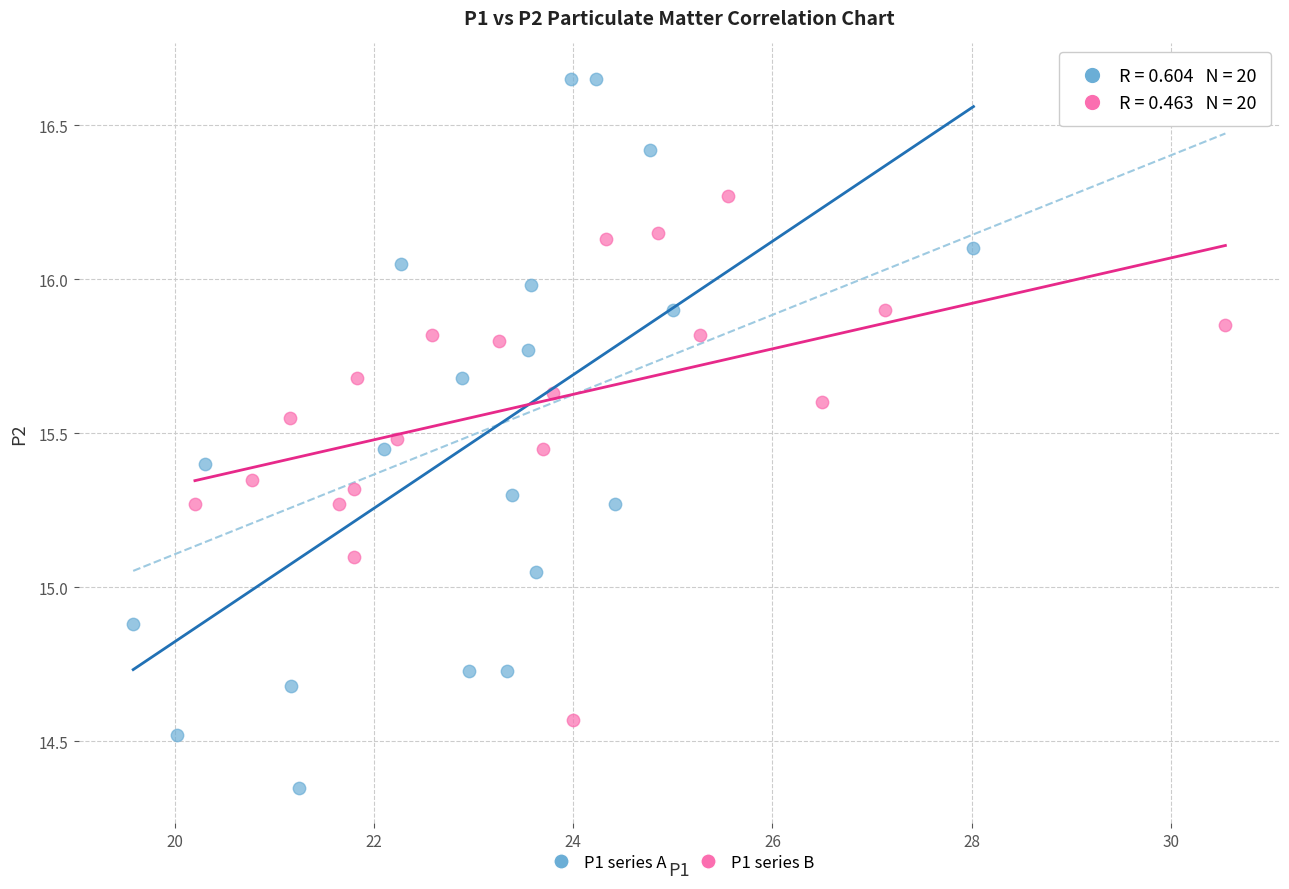

Which series contains the highest Y value?

P1 series A